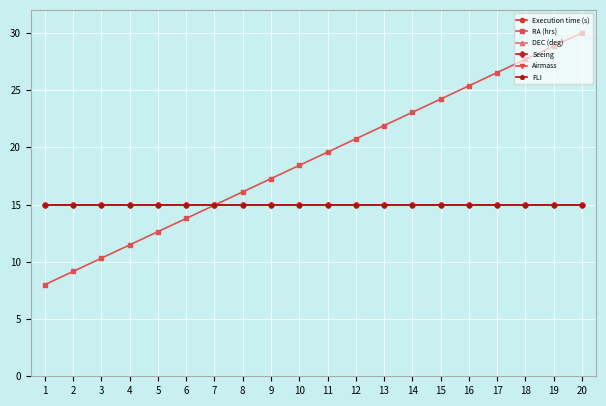

Does the chart have visible grid lines?

Yes